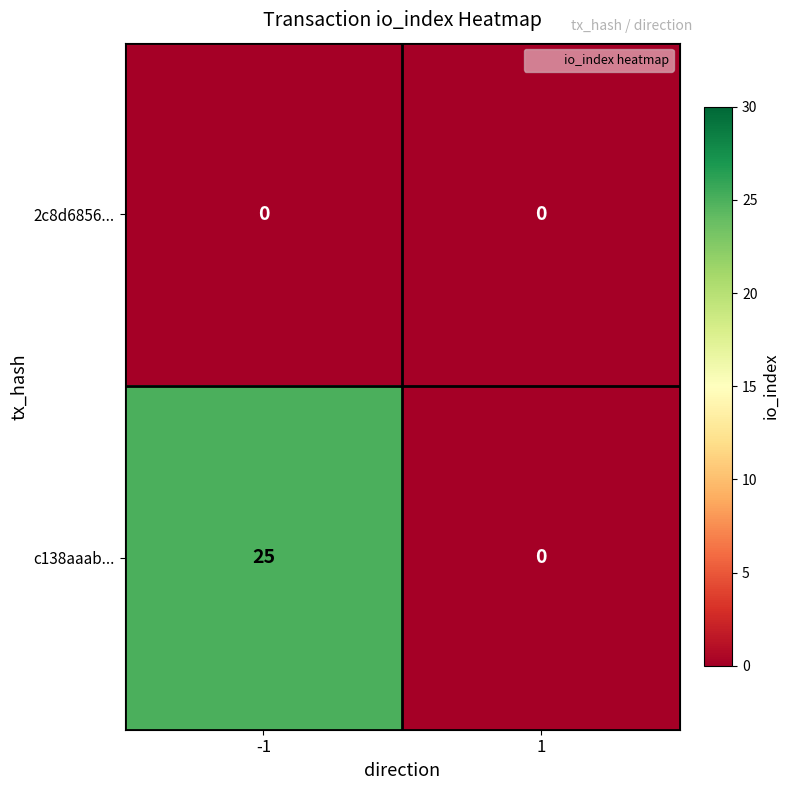

At which category is the sum across all series the highest?

-1